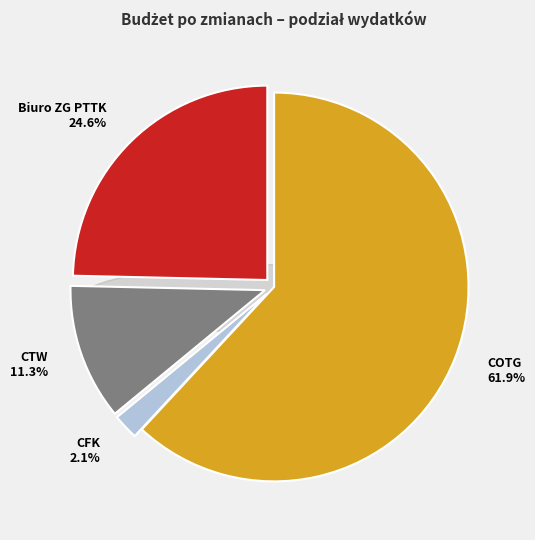

To the nearest percent, what is the average slice percentage?

25%